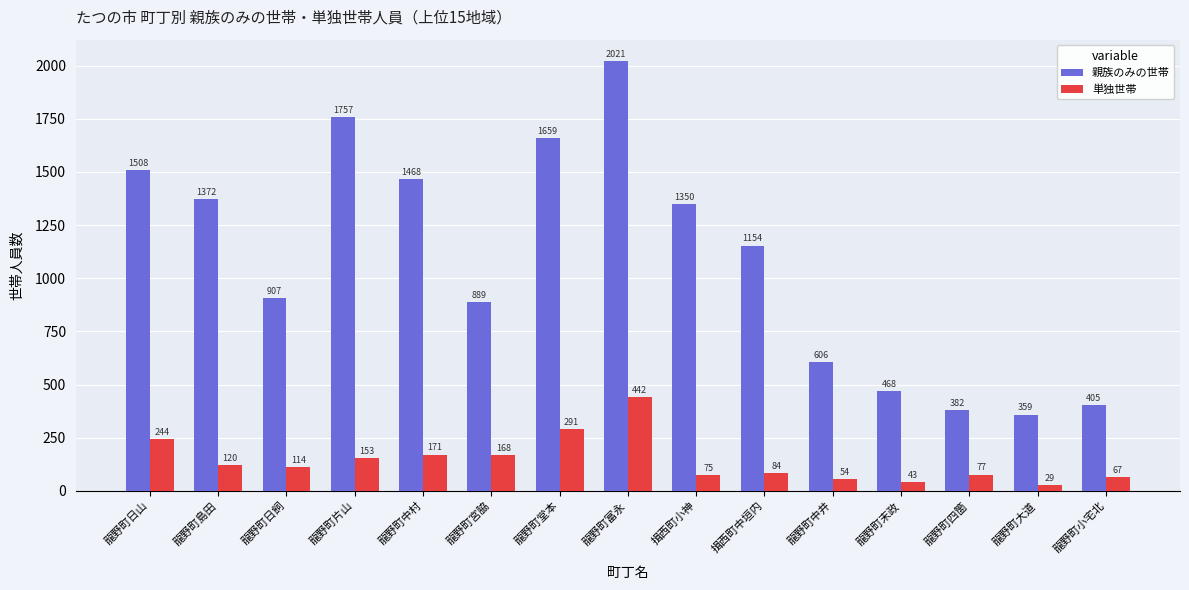

List the series in order of their peak value, highest first.

親族のみの世帯, 単独世帯